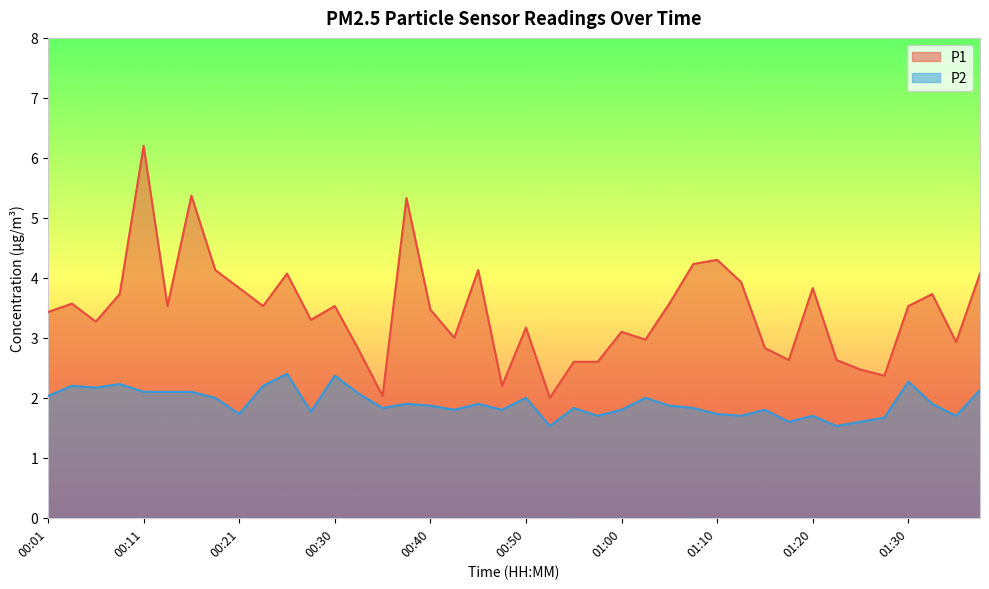

True or false: P2 and P1 cross at least once.

False